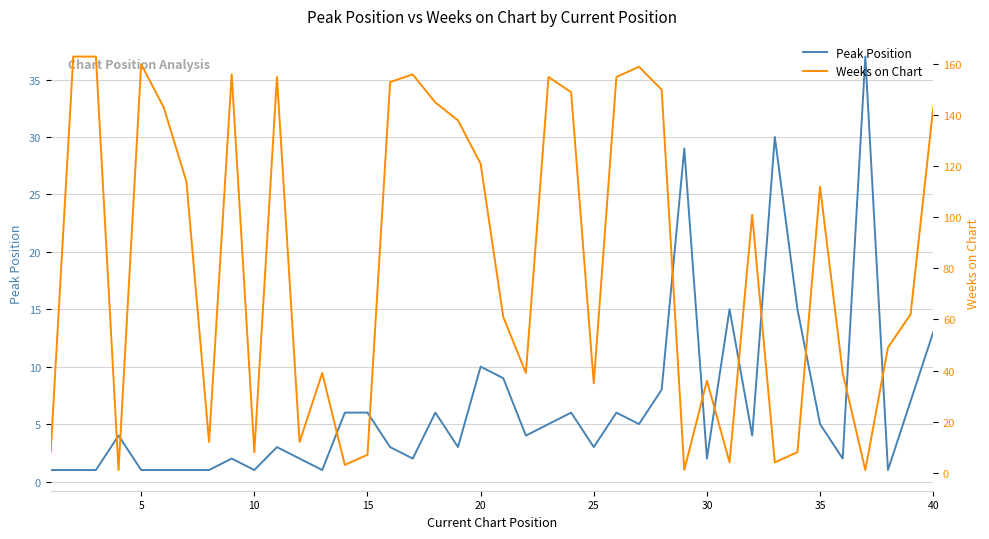

The Weeks on Chart series shows 19 at 35. True or false?

False